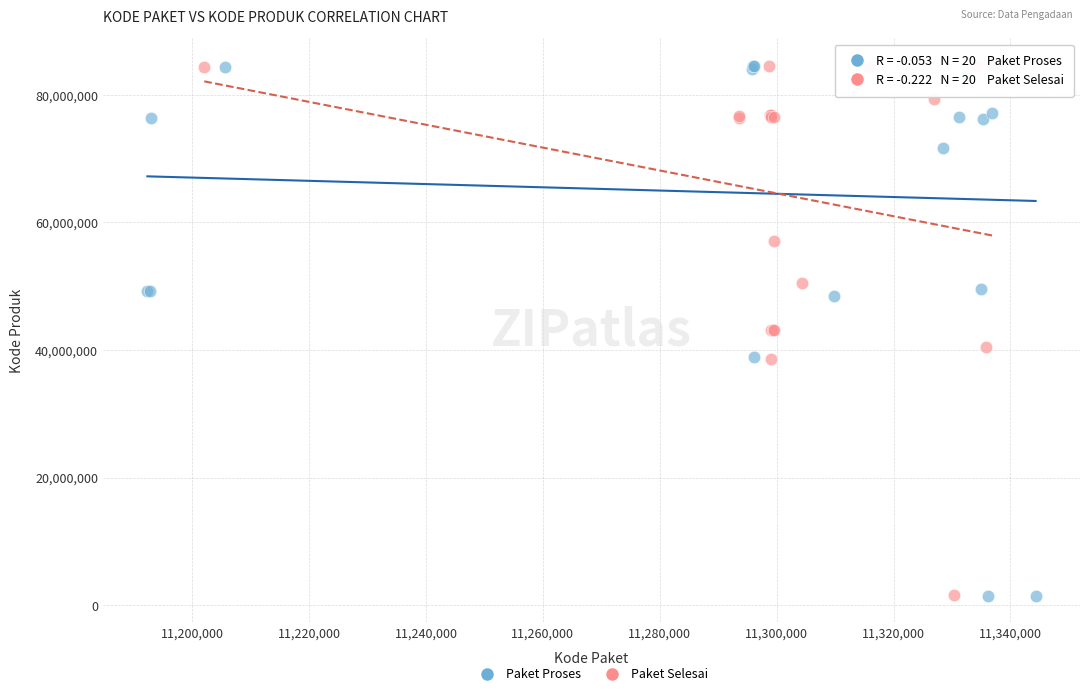

What are all the series names shown in the legend?

Paket Proses, Paket Selesai